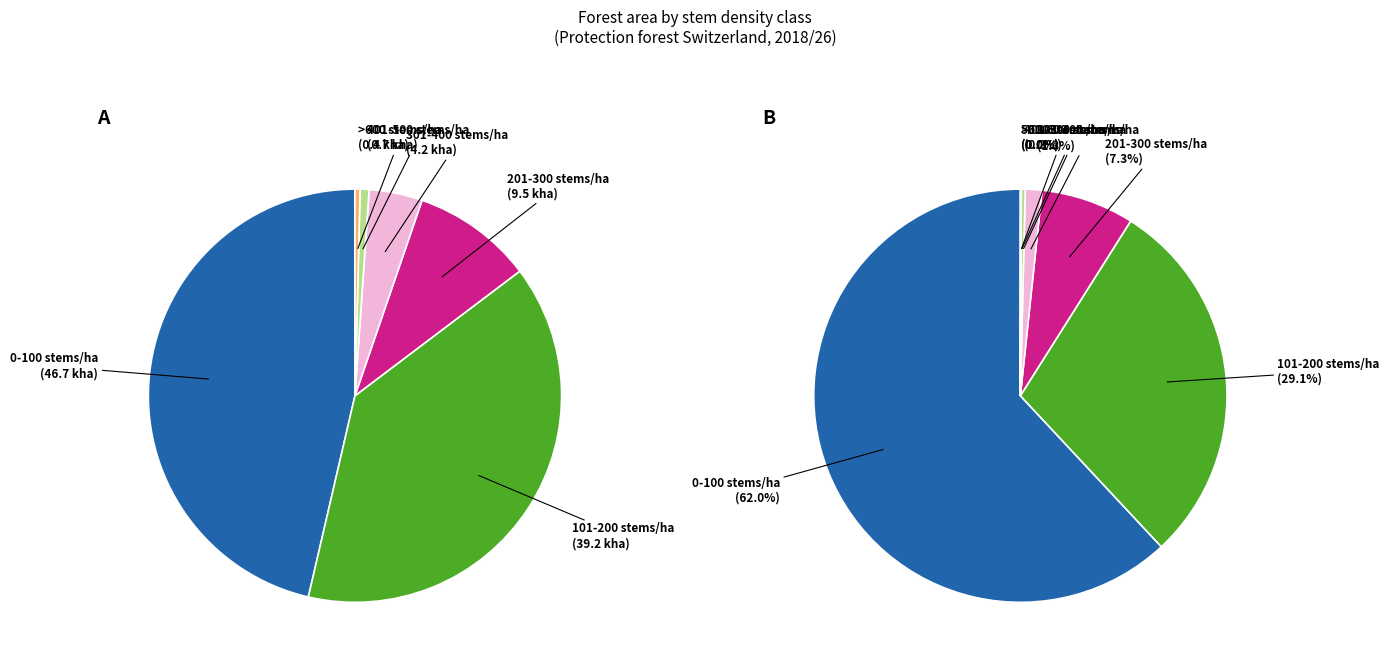

What portion of the pie excludes >600 stems/ha?

99.9%